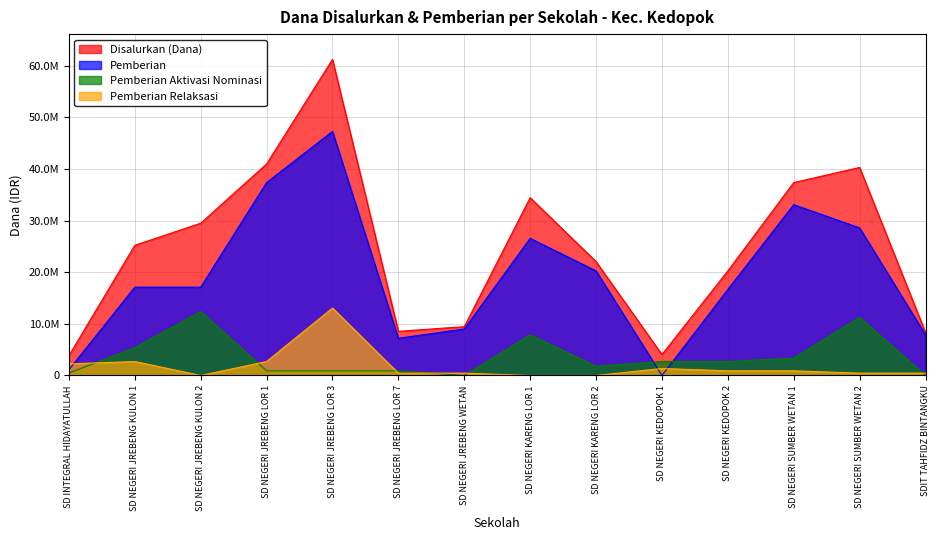

What is the label of the 10th point from the left?

SD NEGERI KEDOPOK 1